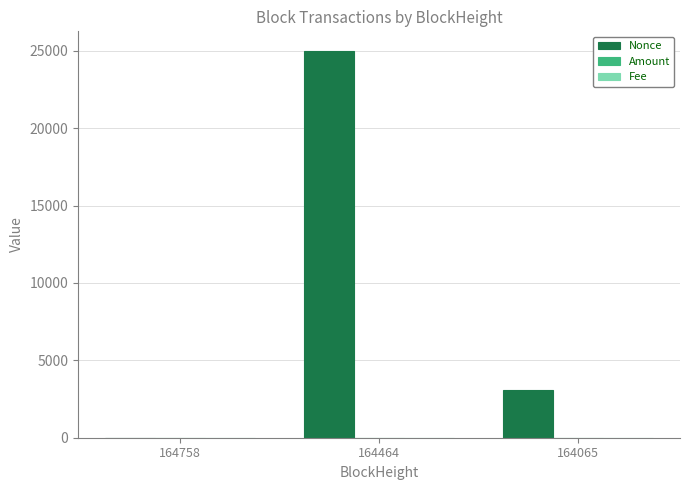

What is the maximum value shown in the chart?

25000.0